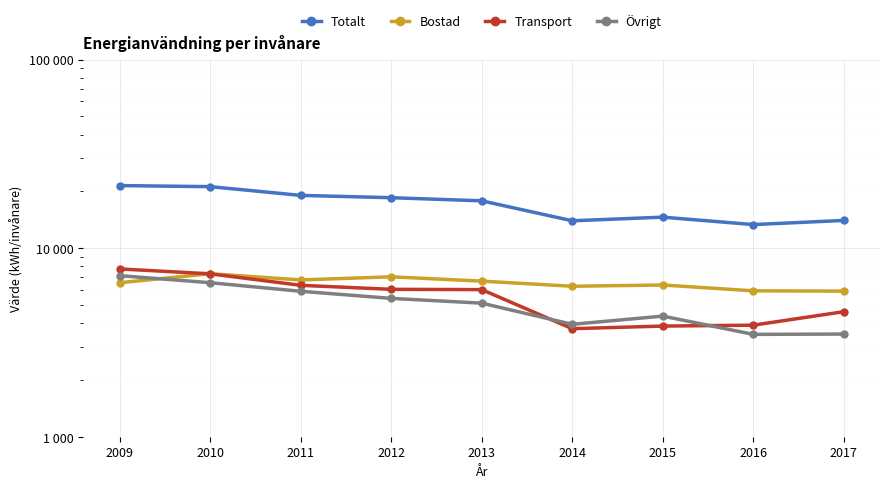

Is this an area chart (filled region under the line)?

No